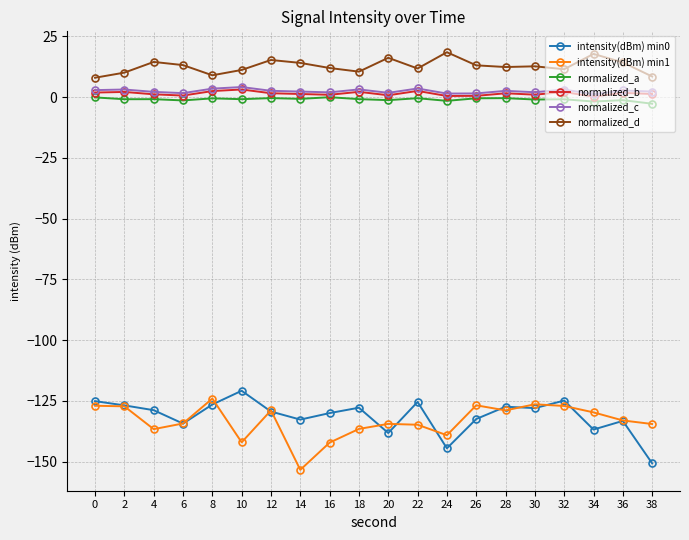

True or false: normalized_a and normalized_c cross at least once.

False